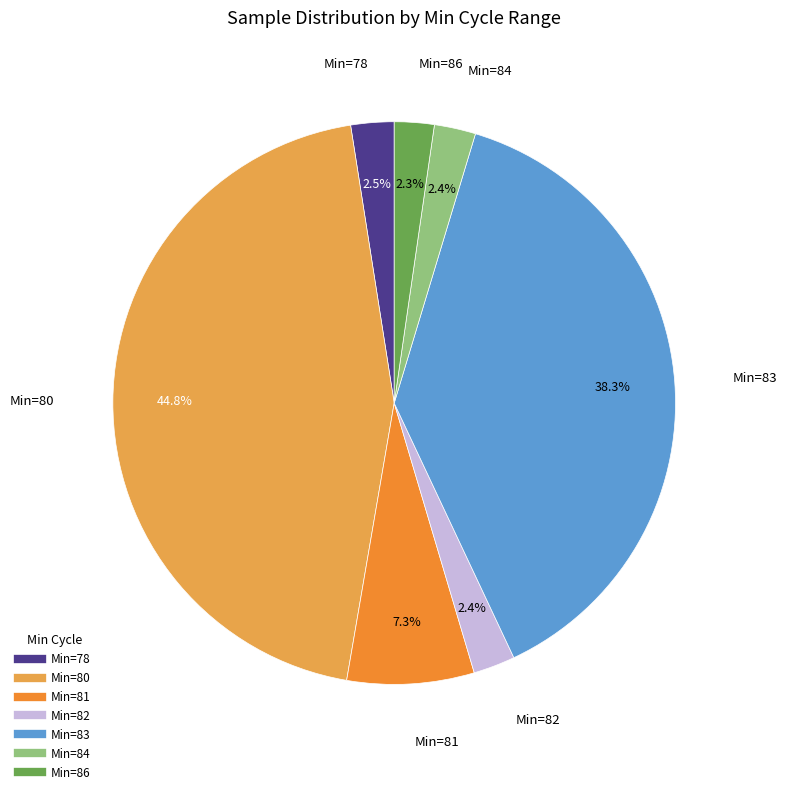

How many slices are in this pie chart?

7